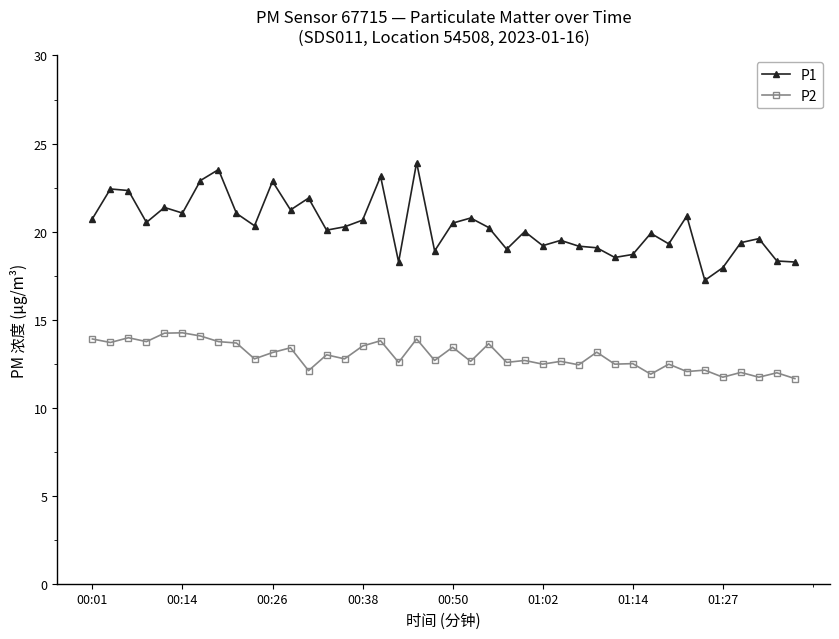

What is the difference between the second highest and minimum values in the P1 series?

6.3